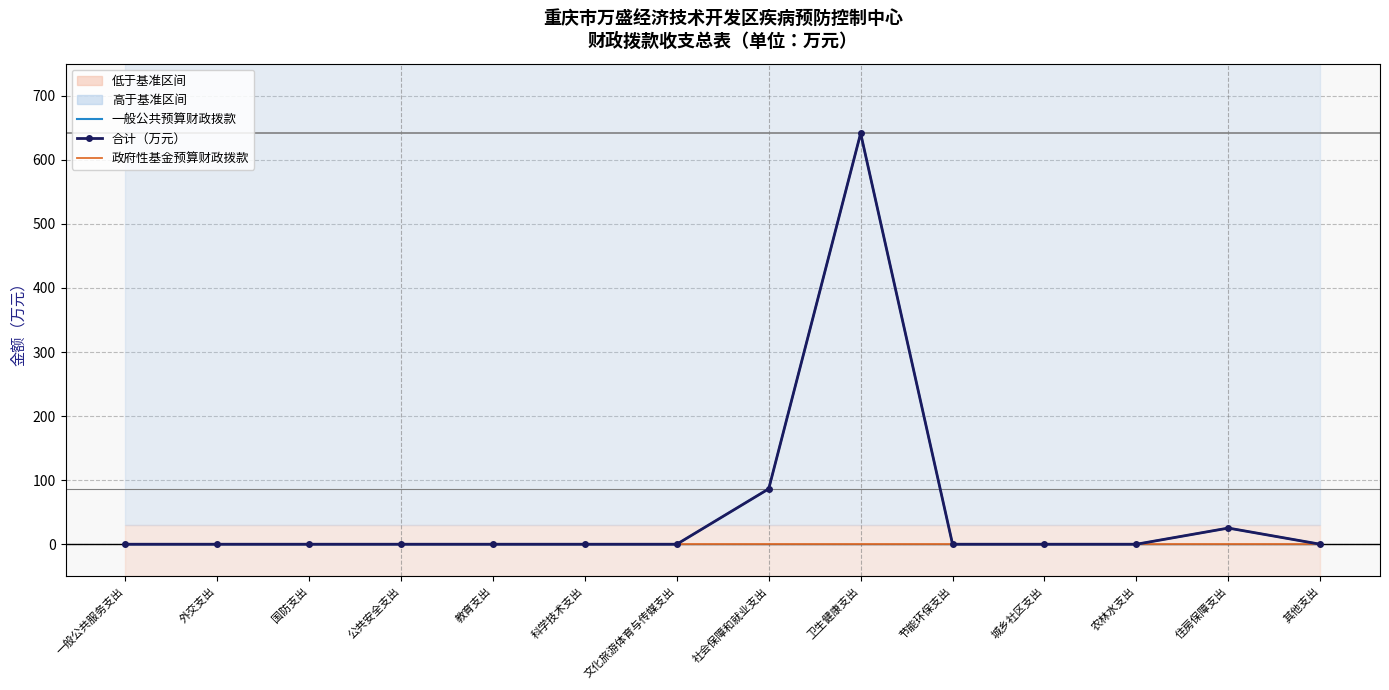

The value of 合计（万元） at 文化旅游体育与传媒支出 is -206.7. True or false?

False